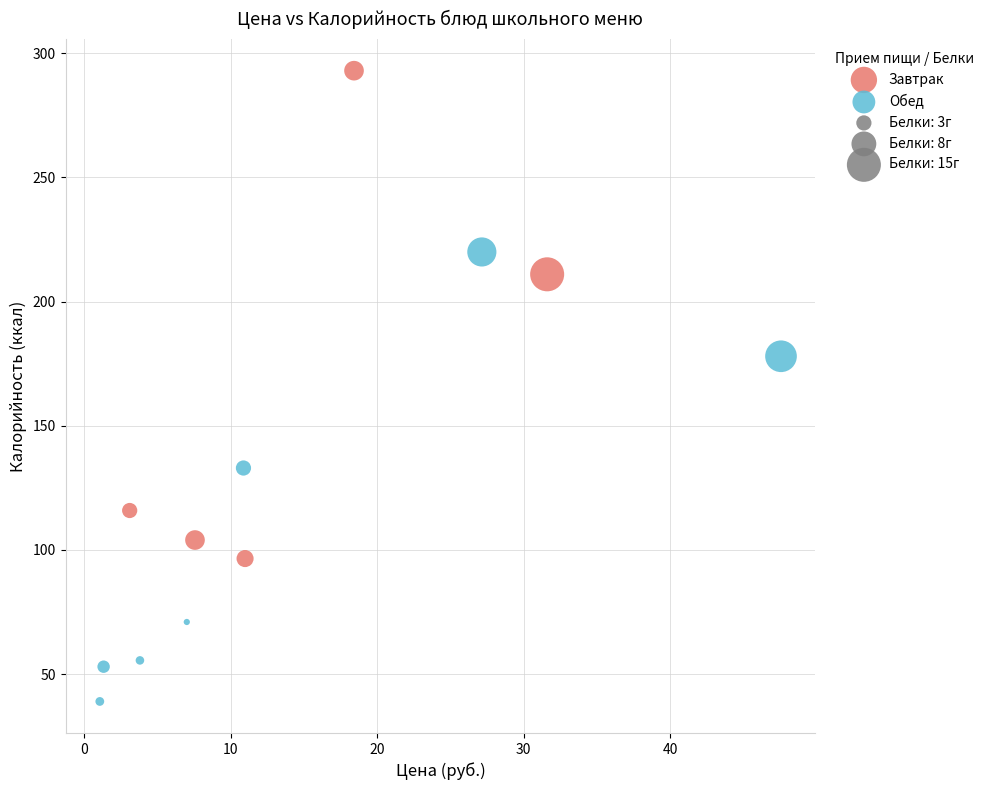

Which series reaches the maximum Y coordinate?

Завтрак